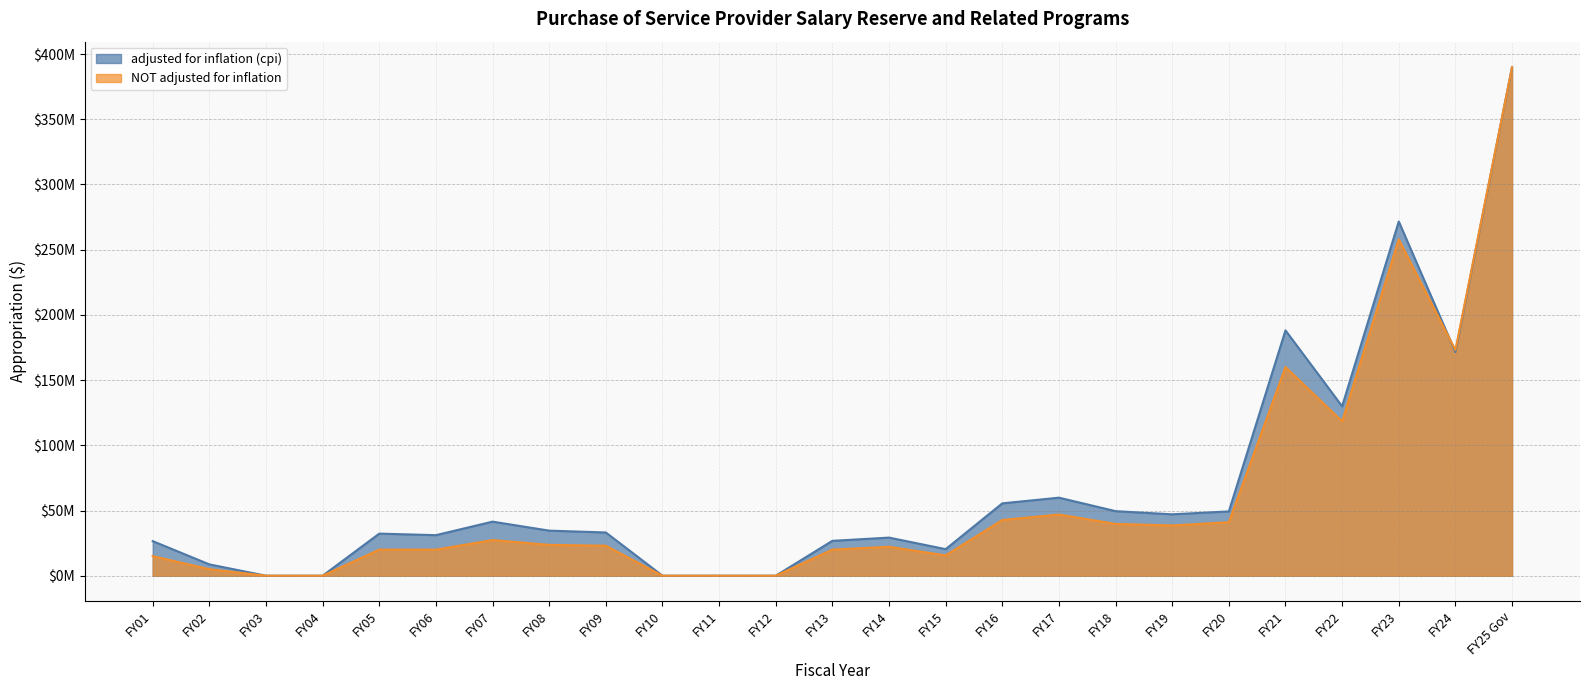

Does the chart display data point markers on the line(s)?

No